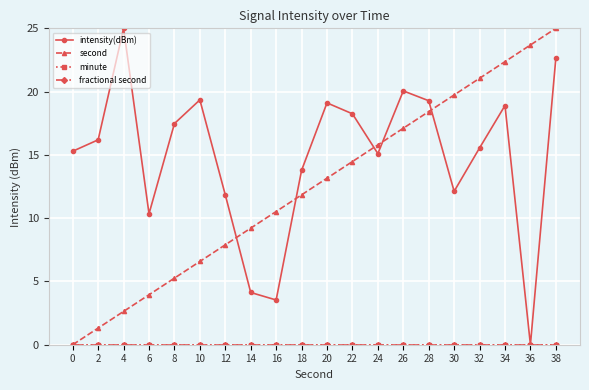

At which label does intensity(dBm) reach its peak?

4